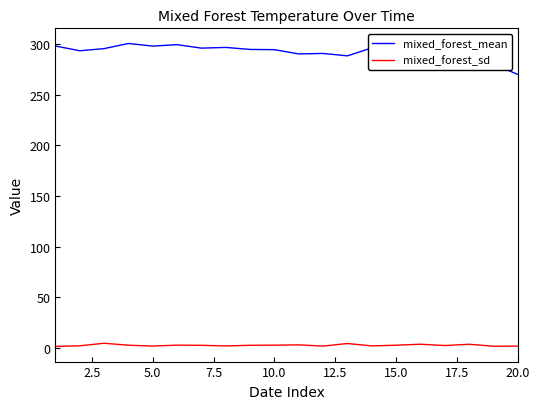

How many categories are shown in the chart?

20